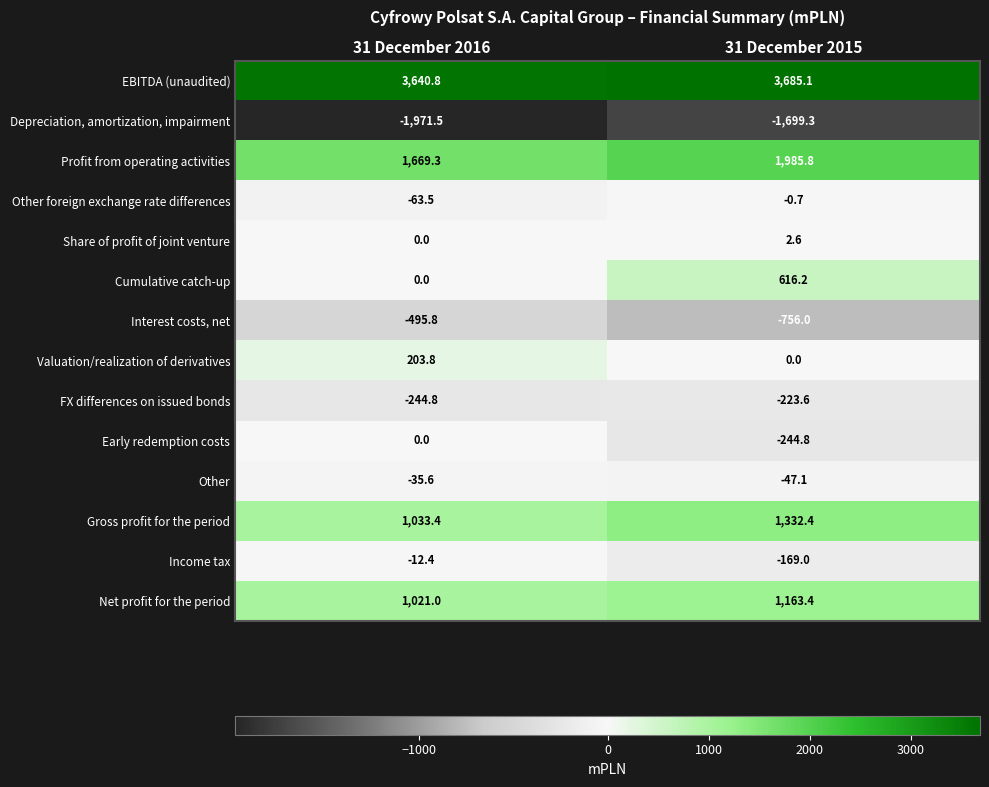

Which series has the largest total across all categories?

EBITDA (unaudited)